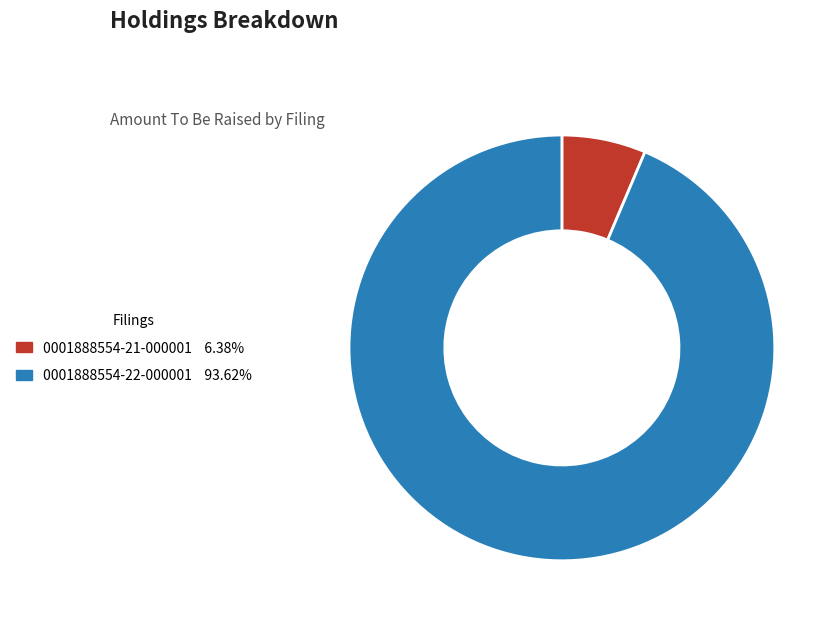

The 0001888554-21-000001 slice represents 15% of the pie. True or false?

False